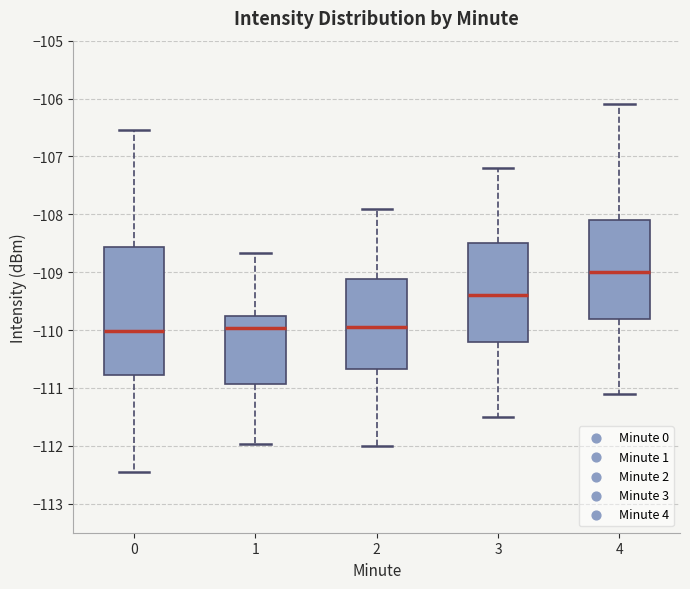

Reading left to right, read every box against the y-axis: the position of its median line, the range the box covers, and the ends of its whiskers. The values are not printed on the chart, so give them approximately, as read against the axis.

0: median -110.0, box -110.8 to -108.6, whiskers -112.5 to -106.5
1: median -110.0, box -110.9 to -109.7, whiskers -112.0 to -108.7
2: median -109.9, box -110.7 to -109.1, whiskers -112.0 to -107.9
3: median -109.4, box -110.2 to -108.5, whiskers -111.5 to -107.2
4: median -109.0, box -109.8 to -108.1, whiskers -111.1 to -106.1